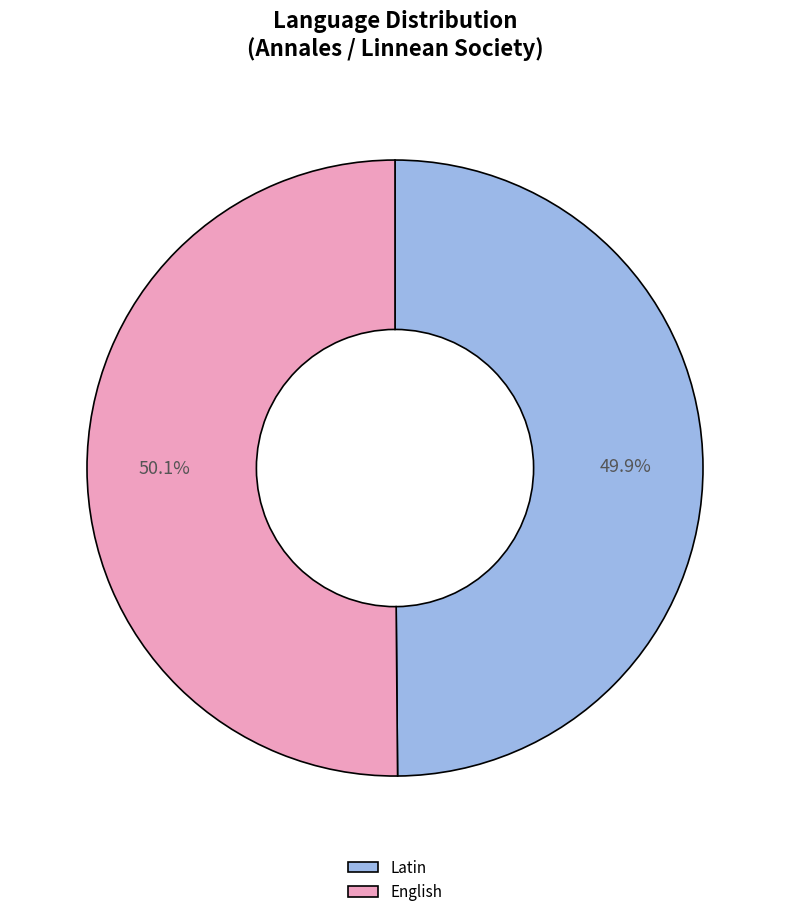

Is there any slice that represents more than half of the pie?

Yes